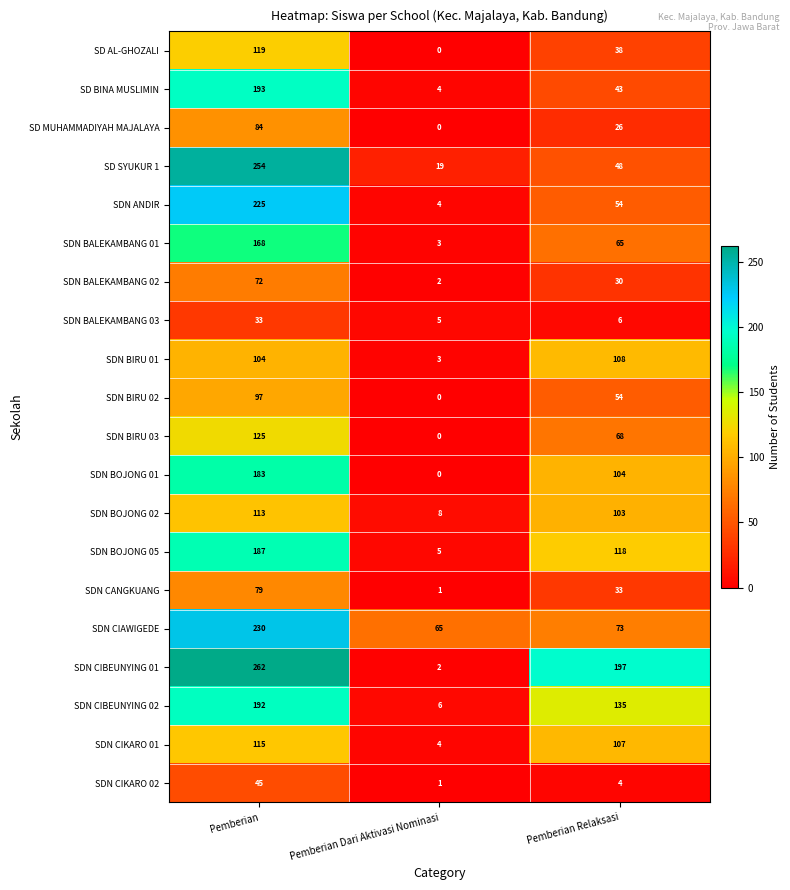

What is the sum of the SDN BOJONG 02 values at Pemberian and Pemberian Dari Aktivasi Nominasi?

121